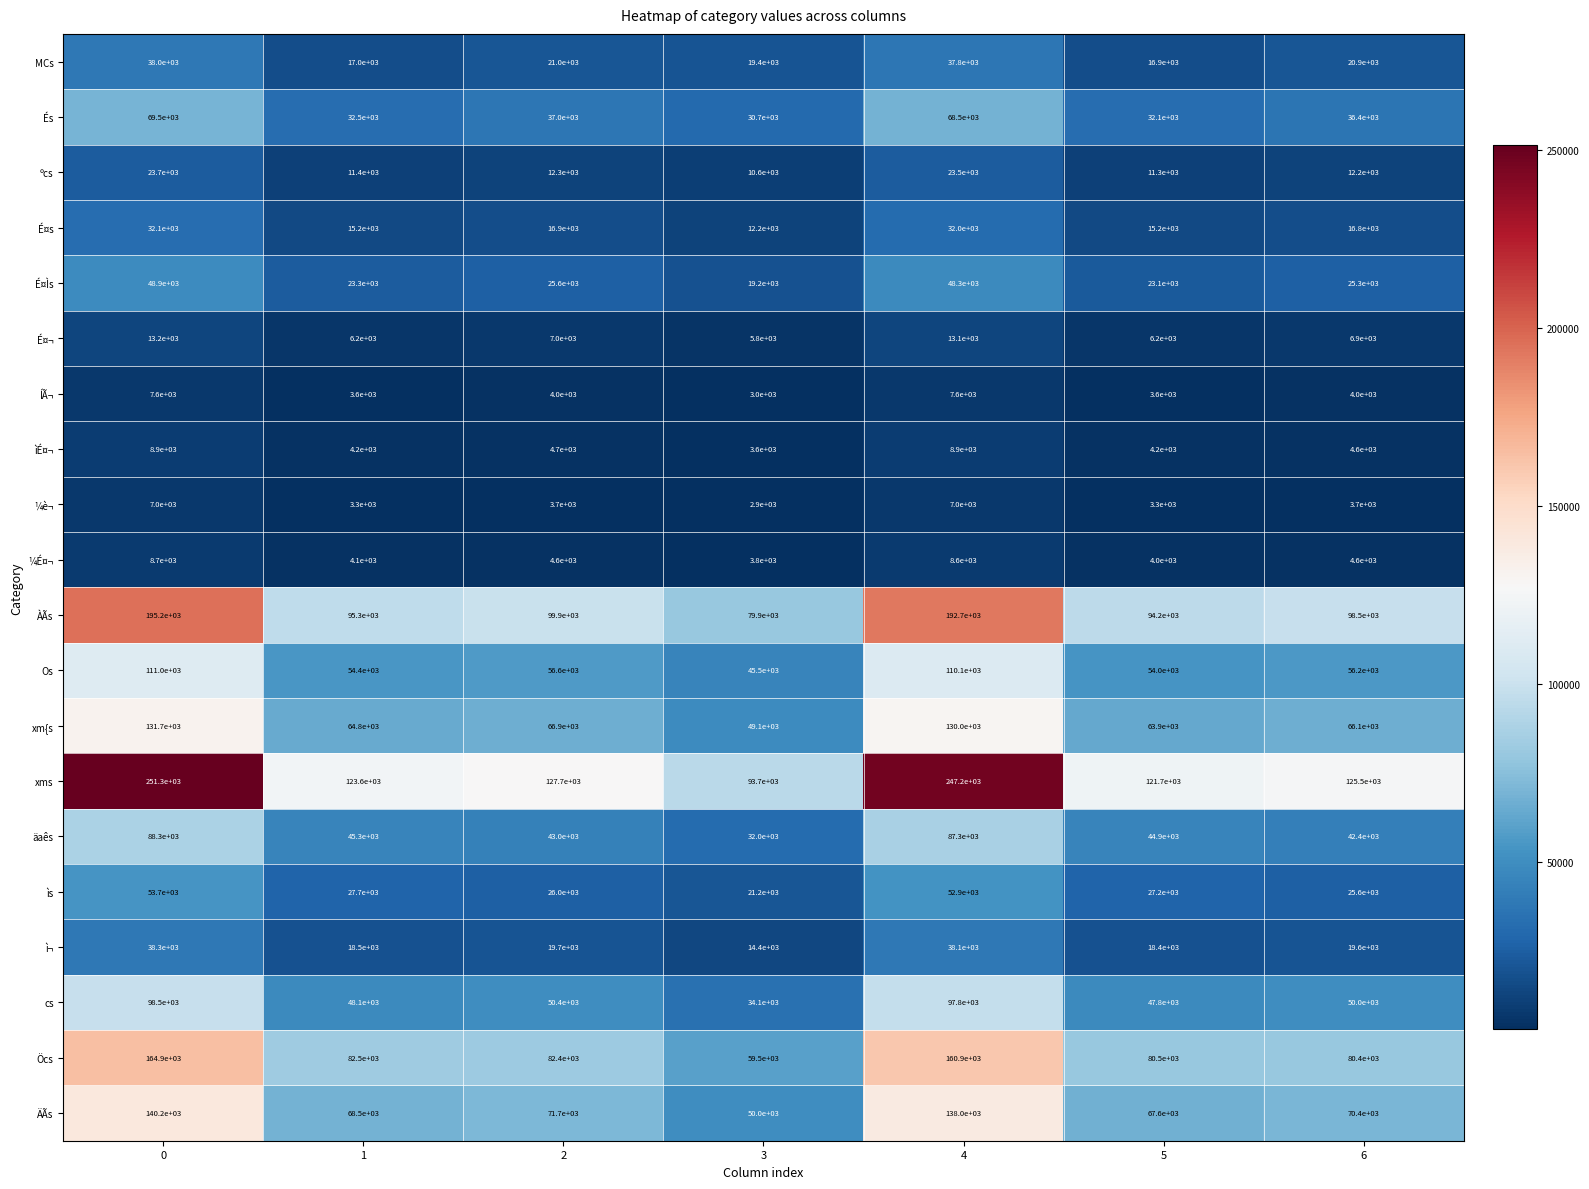

True or false: cs has a value of 48100 at 1.

True